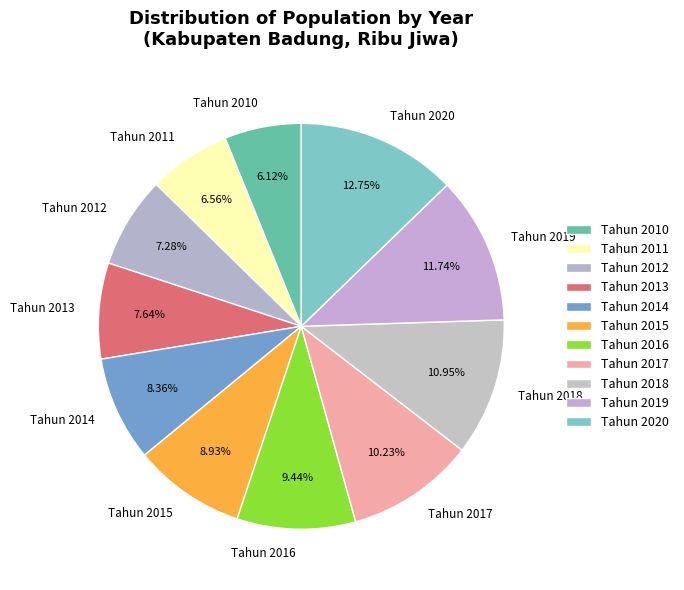

Which category has the biggest portion of the pie?

Tahun 2020